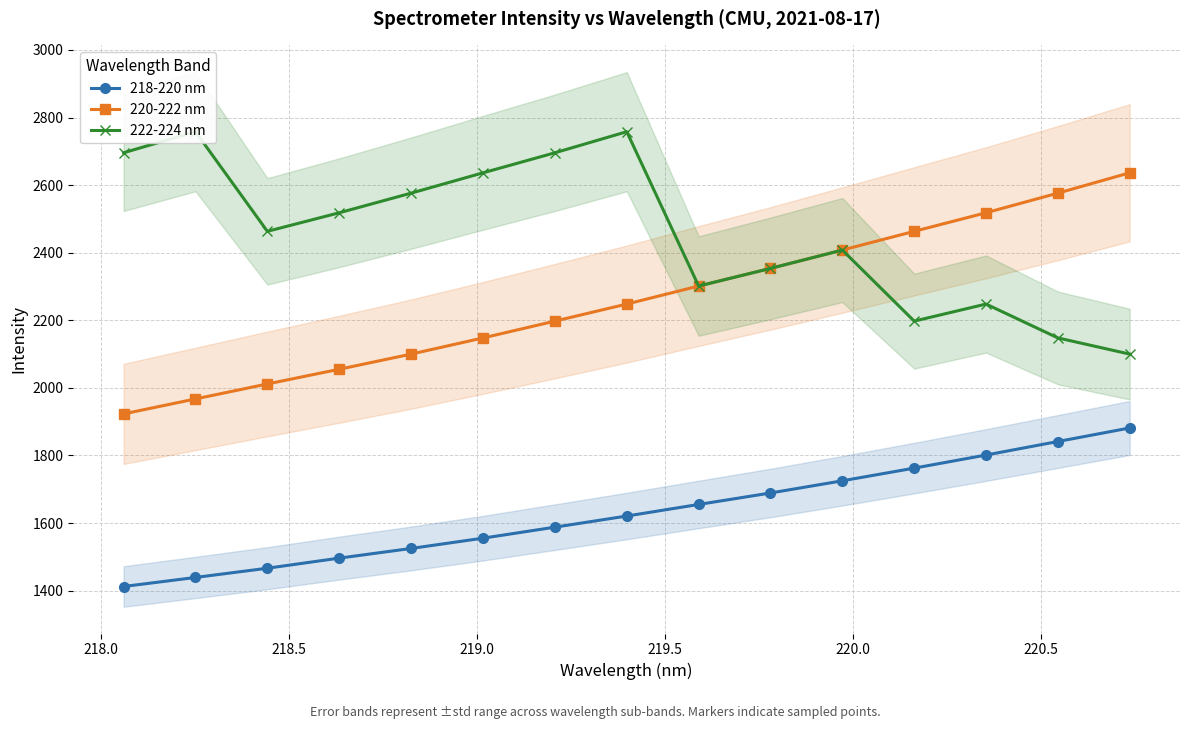

What is the value of the 218-220 nm point at the 6th from the left?

1555.2